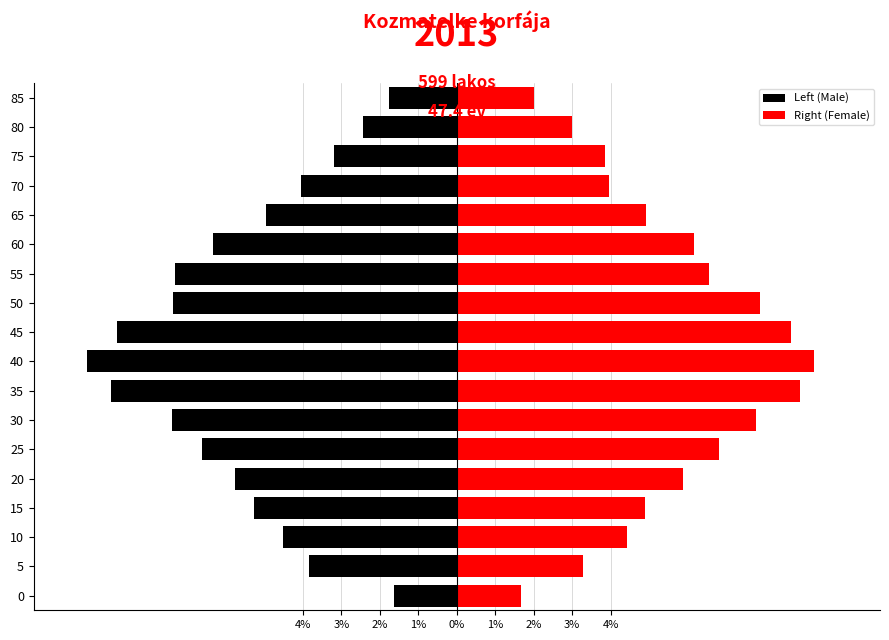

How many bars are there in total?

36